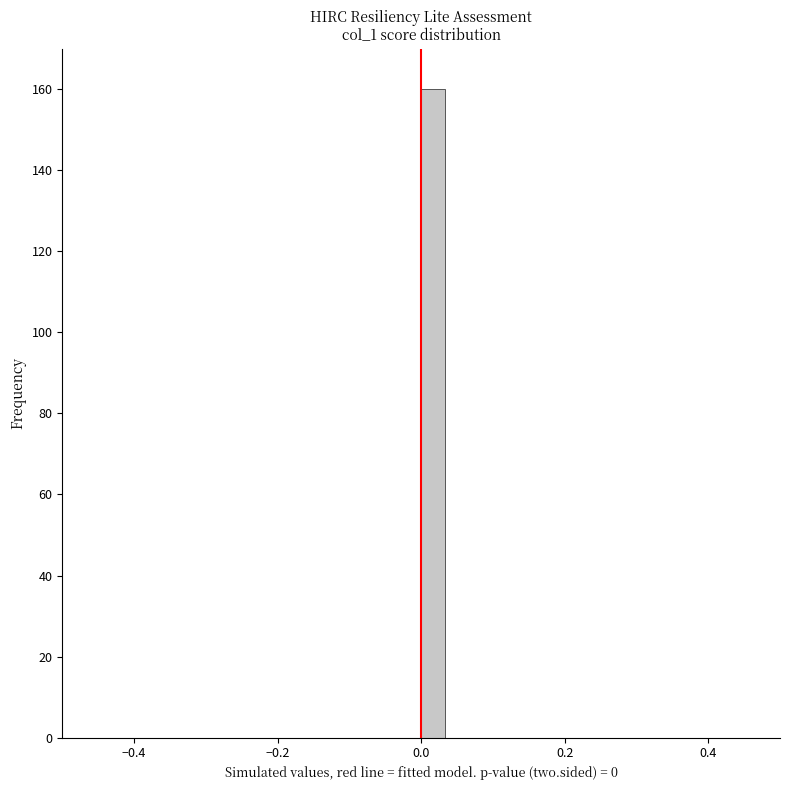

Around what value on the x-axis is the tallest bar? Give the approximate position of its centre, as read against the axis.

0.02